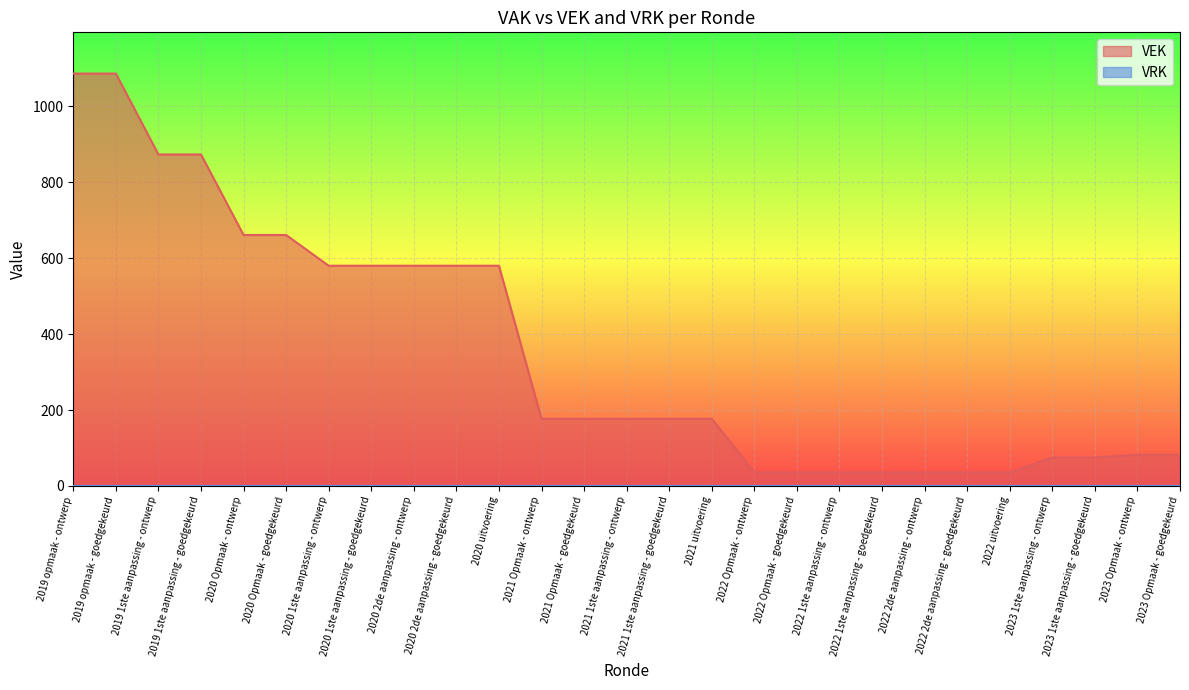

What is the ratio of the value at 2022 Opmaak - goedgekeurd to the value at 2021 uitvoering?

0.2